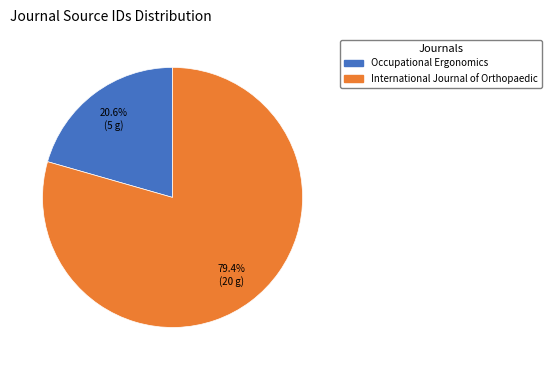

How many segments does this pie chart have?

2